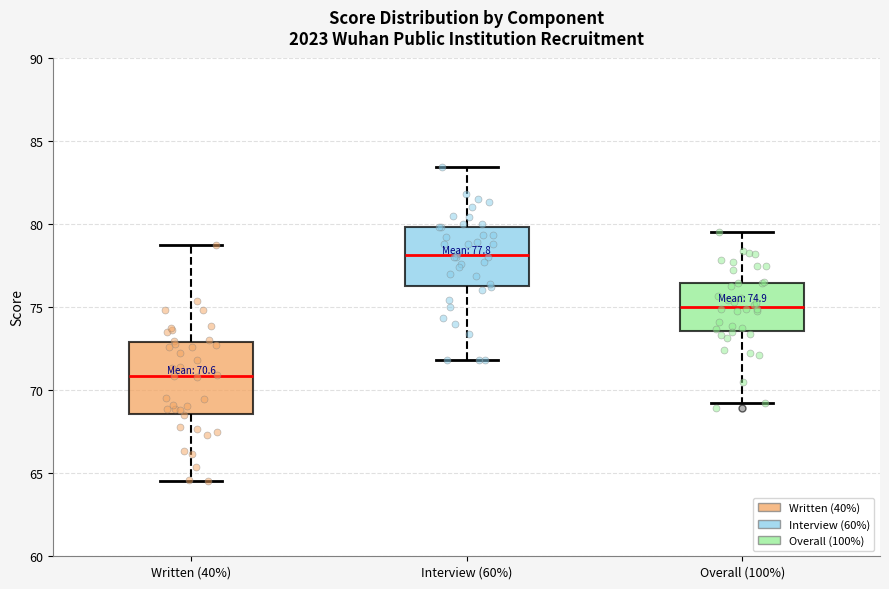

Which box's median line is the lowest?

Written (40%)